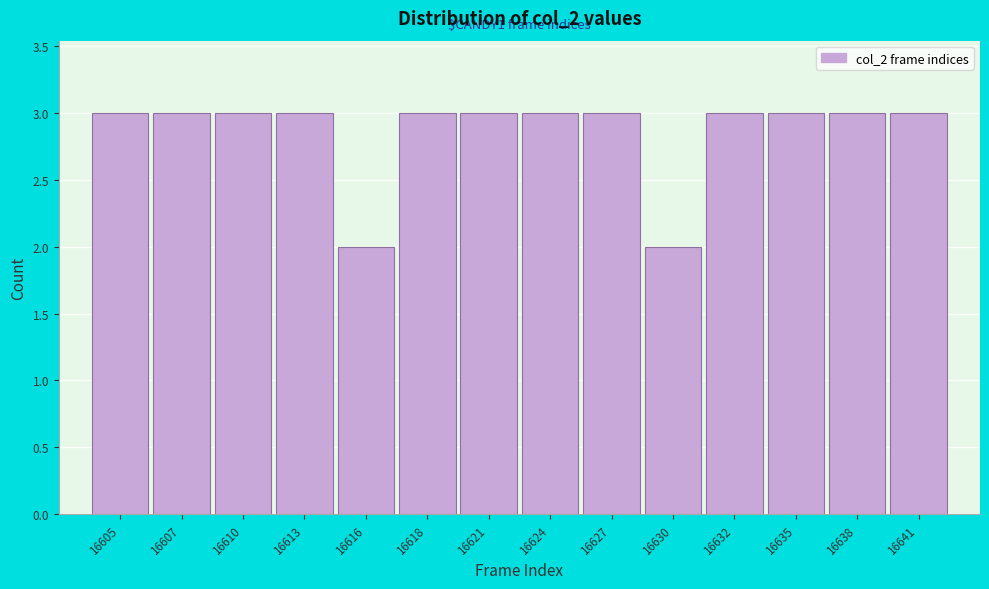

Reading left to right, list all the values displayed in this chart.

16605=3	16607=3	16610=3	16613=3	16616=2	16618=3	16621=3	16624=3	16627=3	16630=2	16632=3	16635=3	16638=3	16641=3